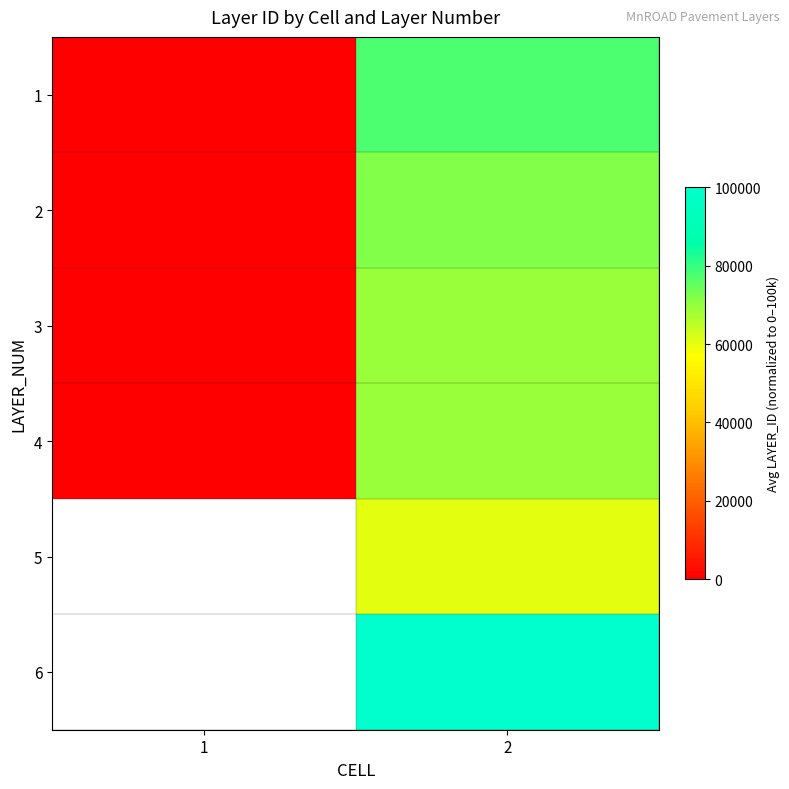

What is the total value across all series at 2?

448474.0